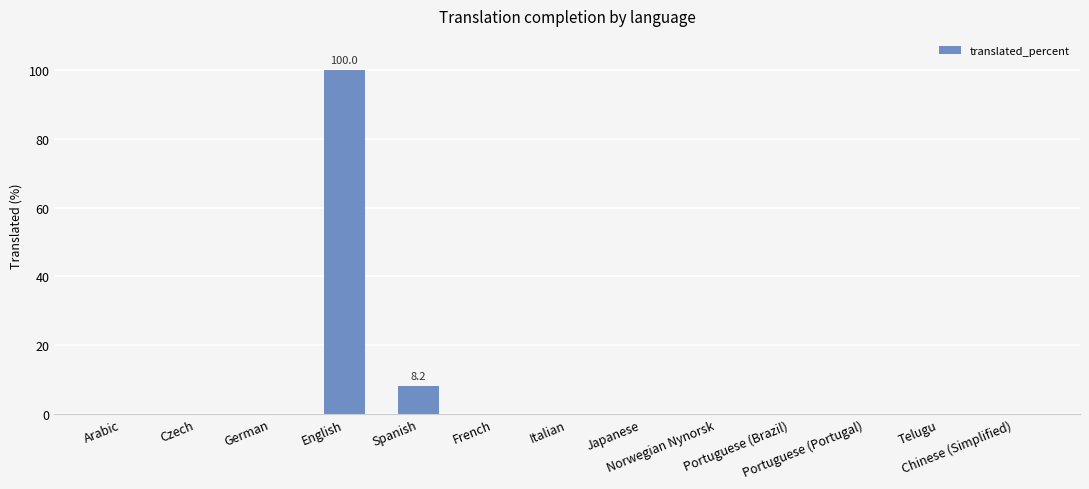

Reading right to left, extract all data points from this chart.

Chinese (Simplified)=0.0	Telugu=0.0	Portuguese (Portugal)=0.0	Portuguese (Brazil)=0.0	Norwegian Nynorsk=0.0	Japanese=0.0	Italian=0.0	French=0.0	Spanish=8.2	English=100.0	German=0.0	Czech=0.0	Arabic=0.0